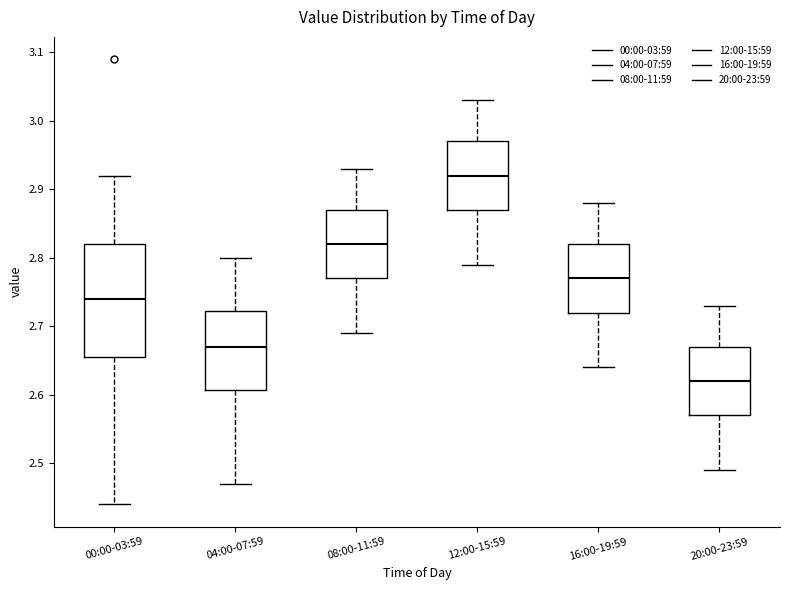

Which box's median line is the highest?

12:00-15:59